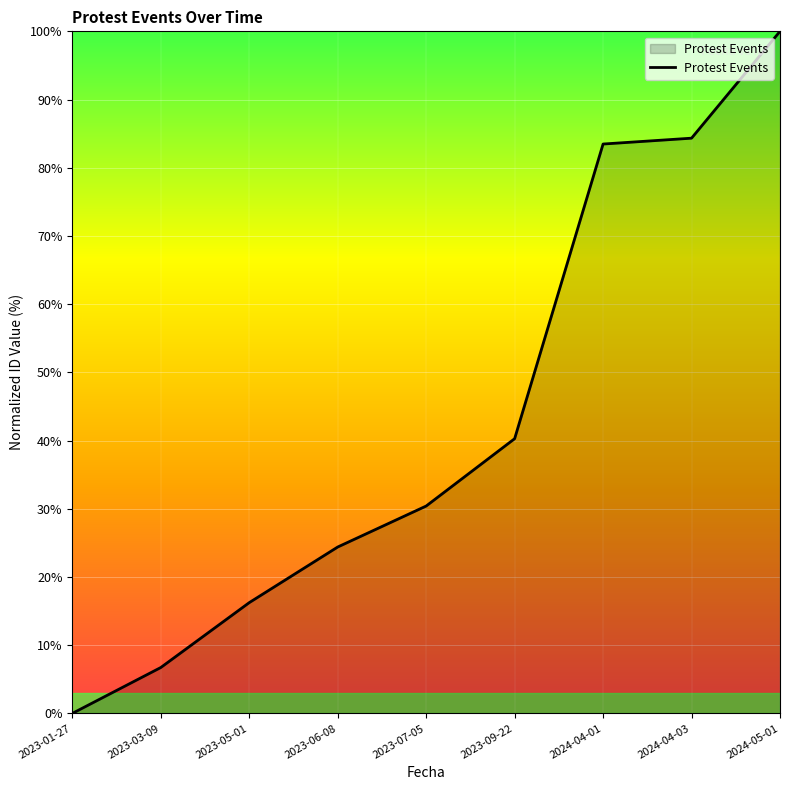

True or false: there are more than 0 points higher than both neighbors.

False